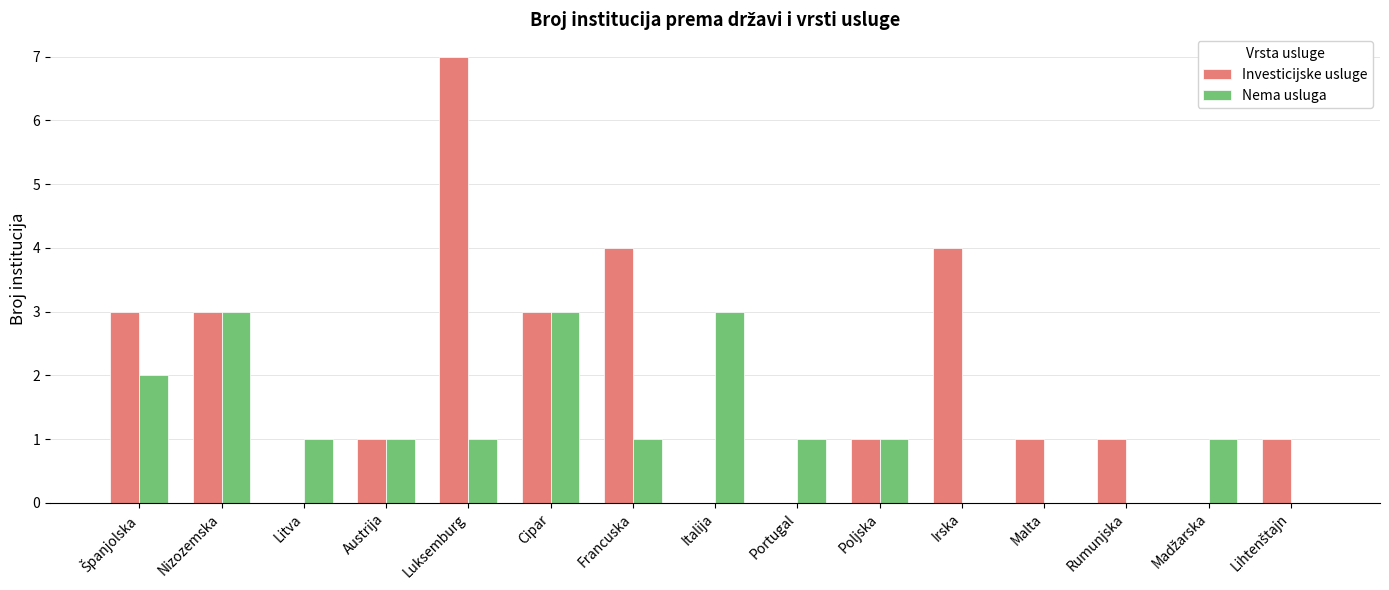

How many Investicijske usluge values are between 0 and 3?

12